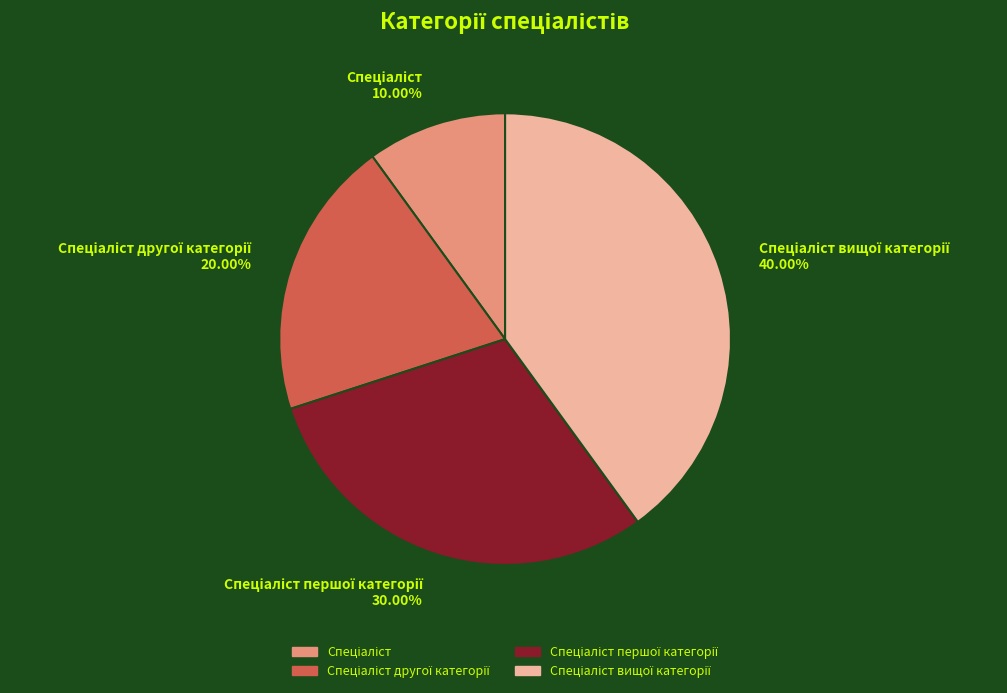

Does any single category account for the majority?

No